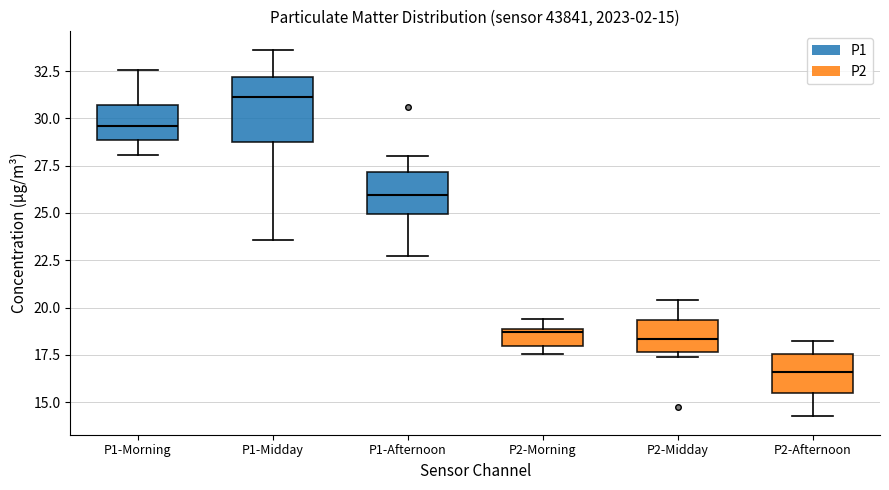

Comparing the boxes themselves (not the whiskers), which one is the tallest?

P1-Midday